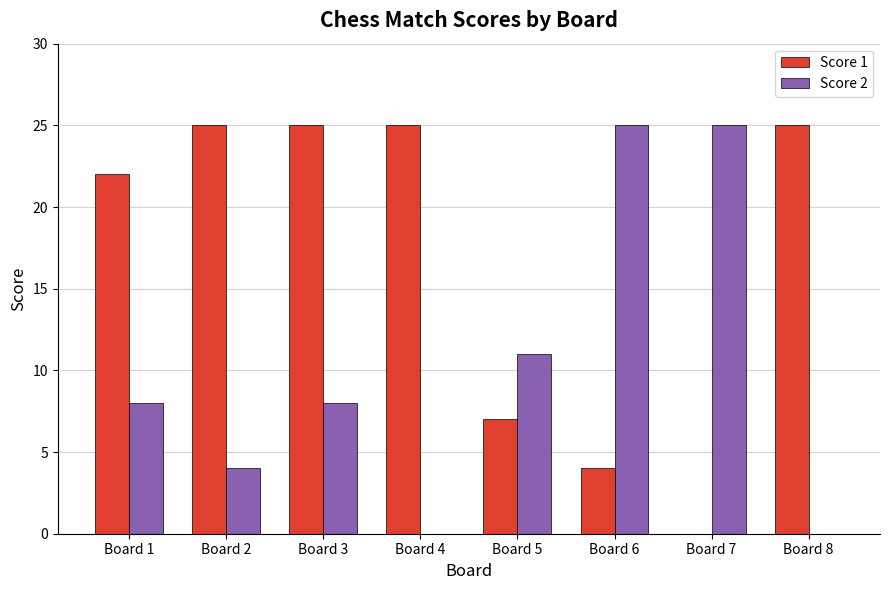

What is the total value across all series at Board 3?

33